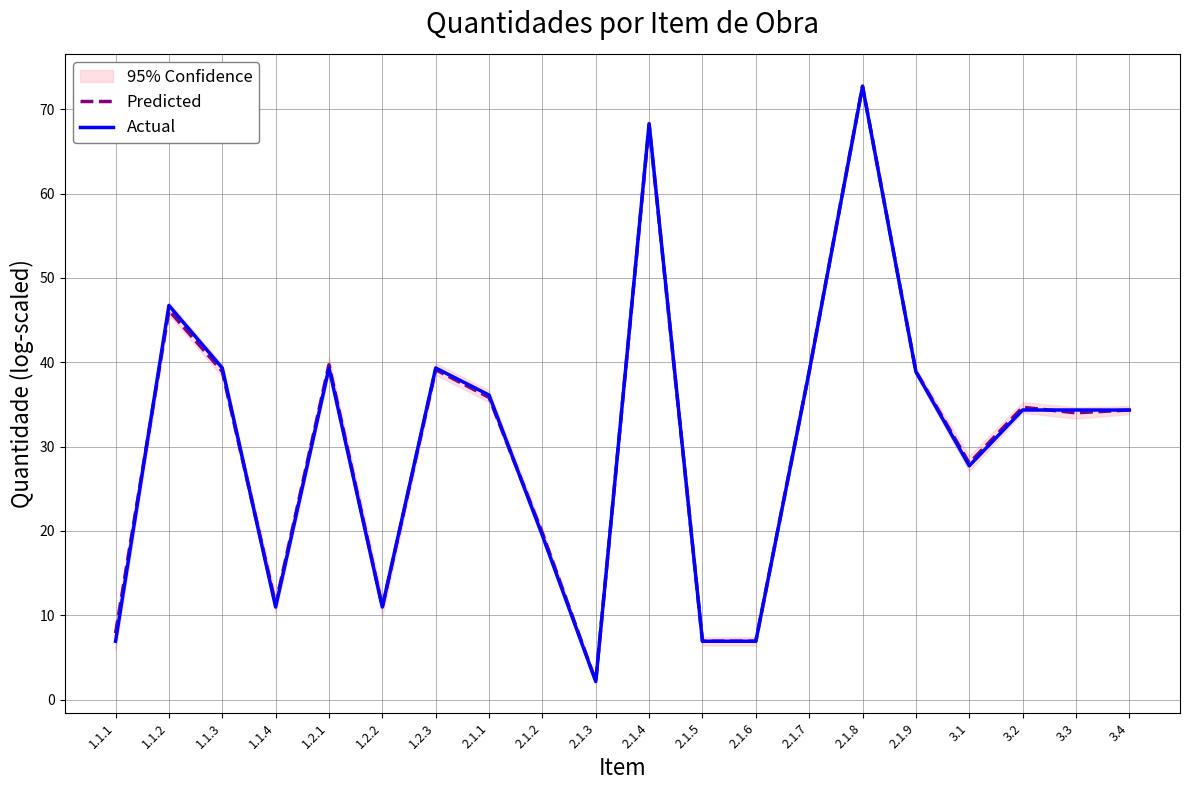

What position from the left is 1.1.1?

1